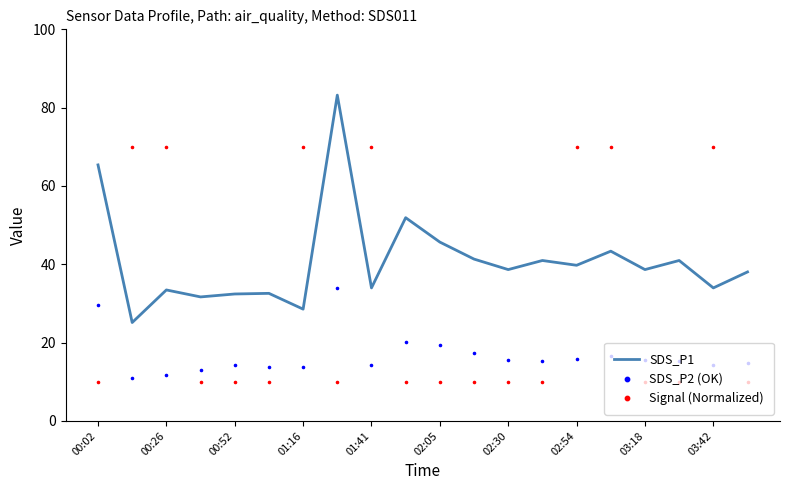

Which series has the largest total across all categories?

SDS_P1